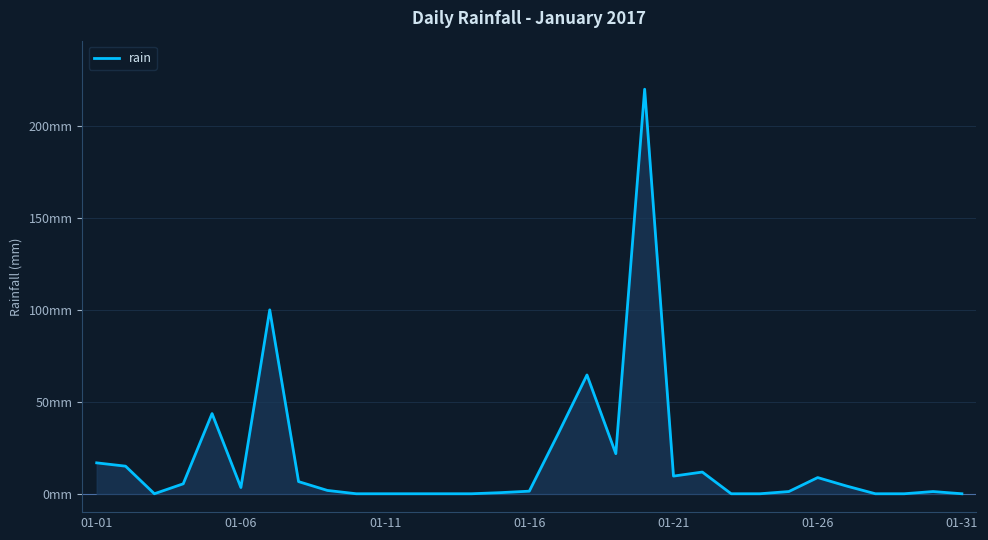

Does the chart have visible grid lines?

Yes